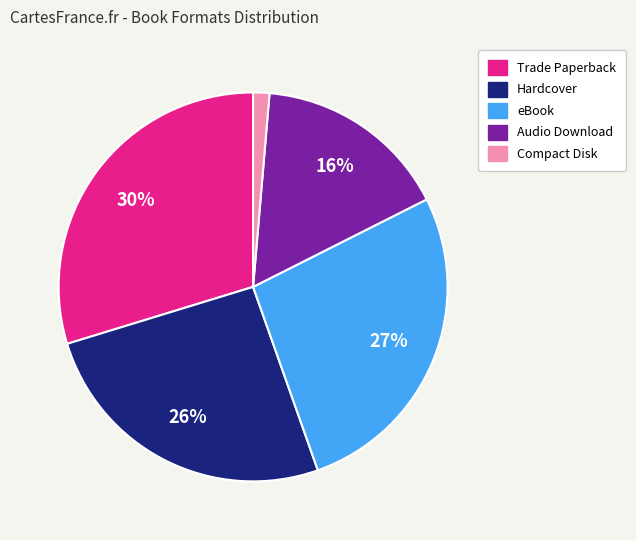

True or false: Trade Paperback accounts for 30% of the total.

True